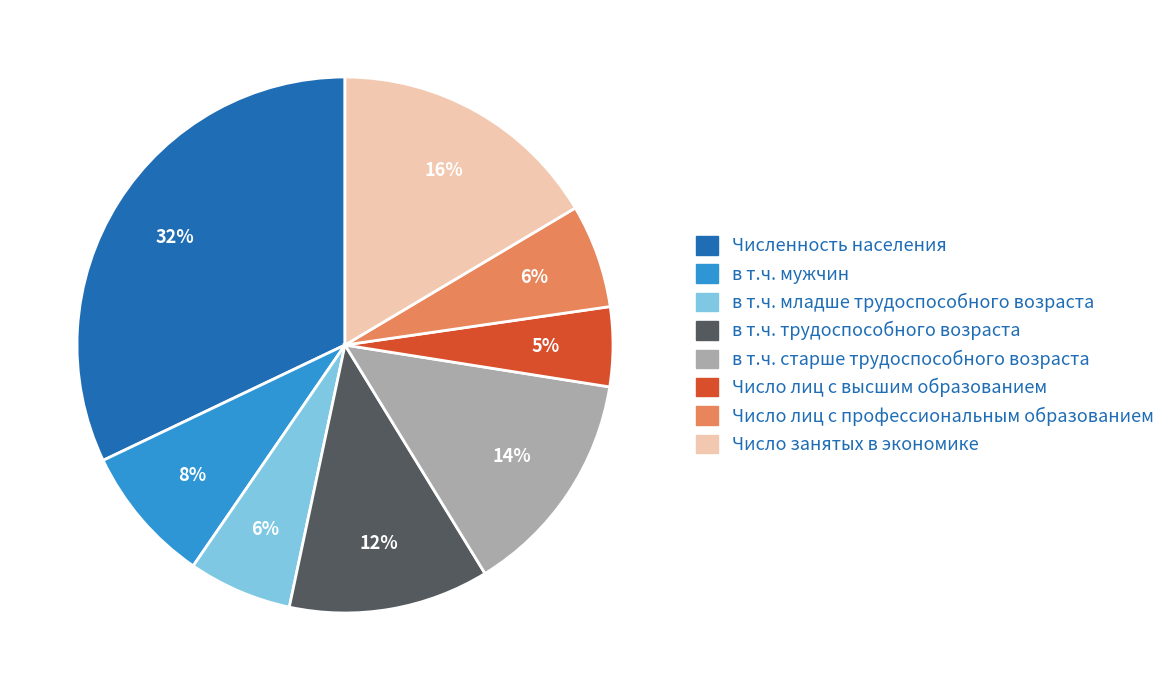

What percentage is the в т.ч. мужчин slice, to the nearest percent?

8%